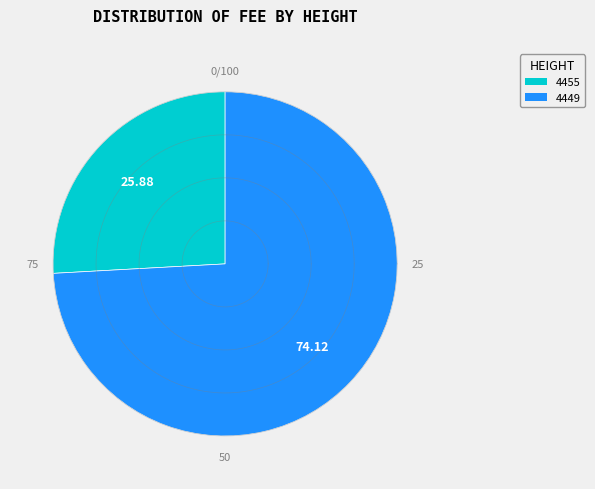

Which category has the smallest portion of the pie?

4455